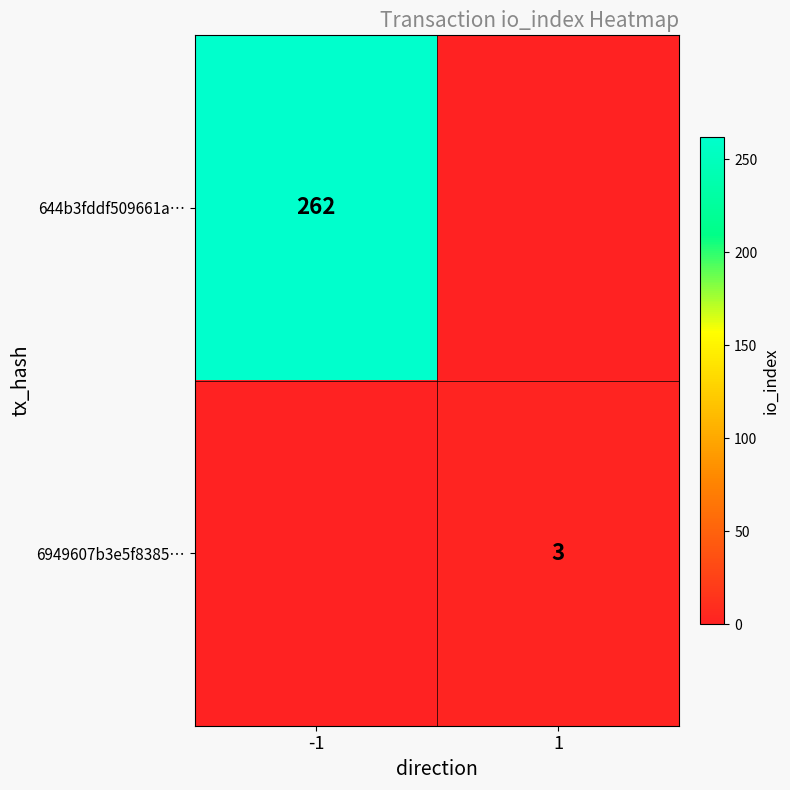

Is it true that 6949607b3e5f8385… equals 3 at 1?

True